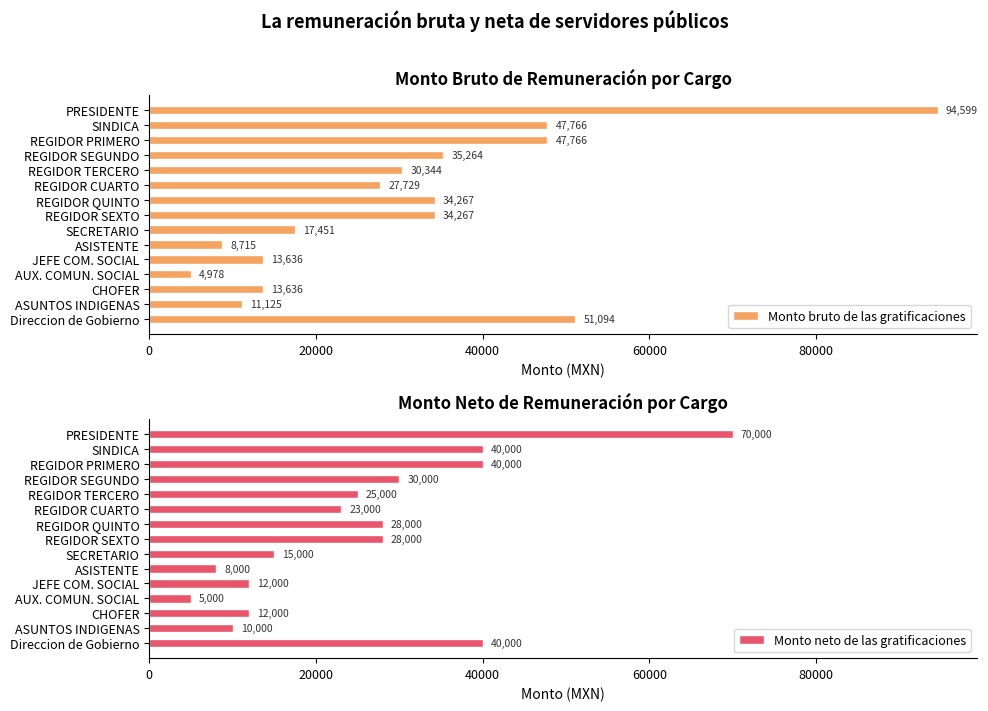

What is the lowest value of the Monto bruto de las gratificaciones series?

4978